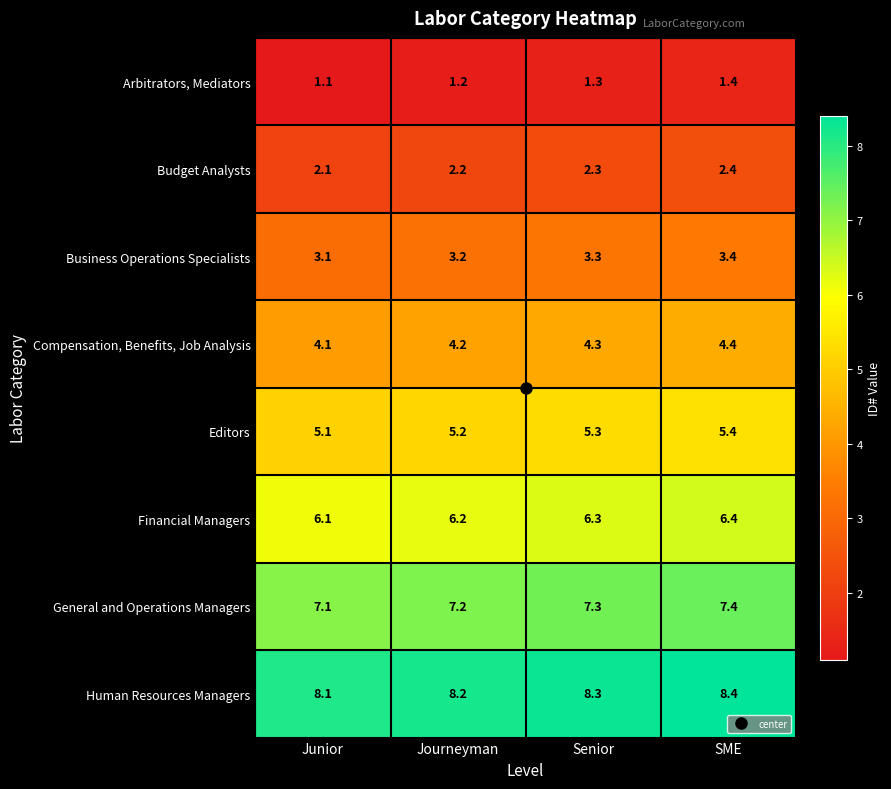

Rank the series at Junior from lowest to highest value.

Arbitrators, Mediators, Budget Analysts, Business Operations Specialists, Compensation, Benefits, Job Analysis, Editors, Financial Managers, General and Operations Managers, Human Resources Managers